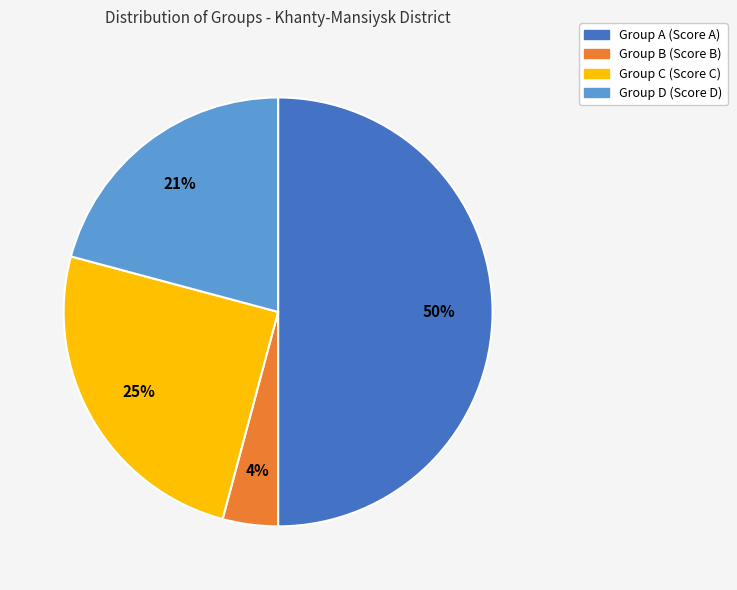

To the nearest percent, what is the difference between the largest and smallest slice percentages?

46%